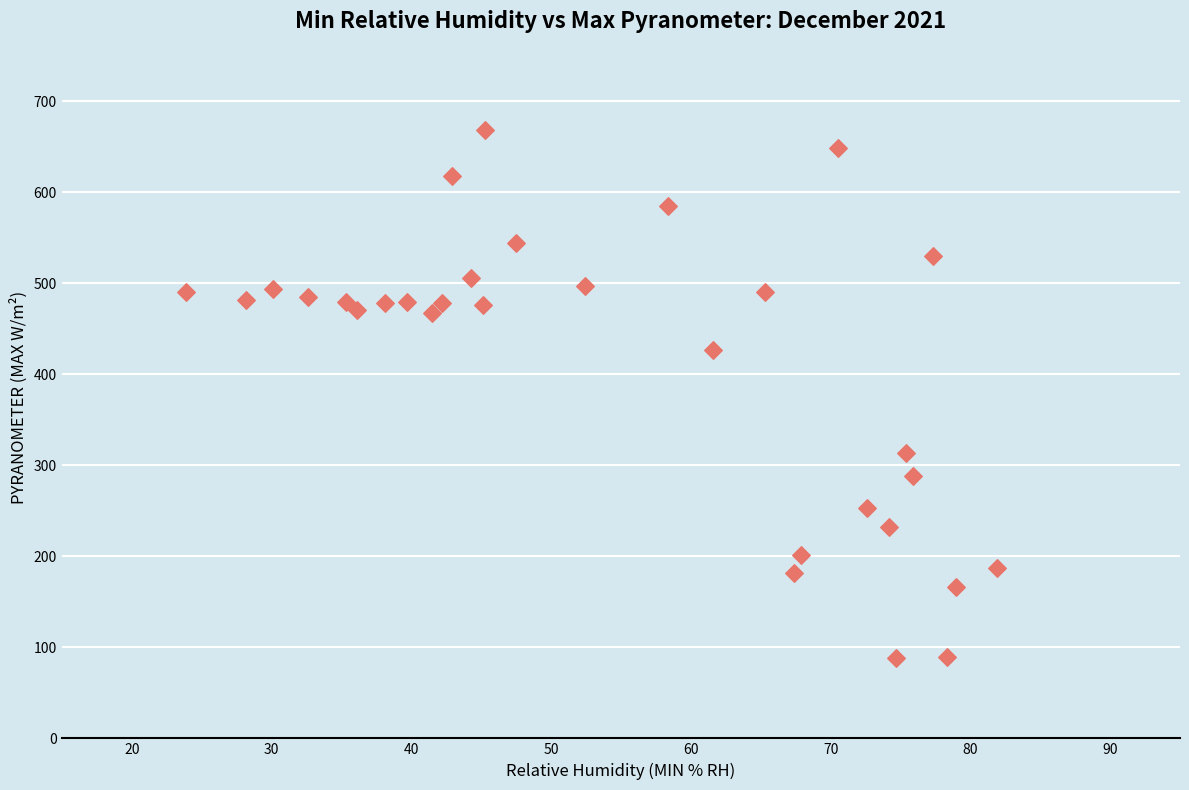

What is the range of Y values (max minus min)?

579.7